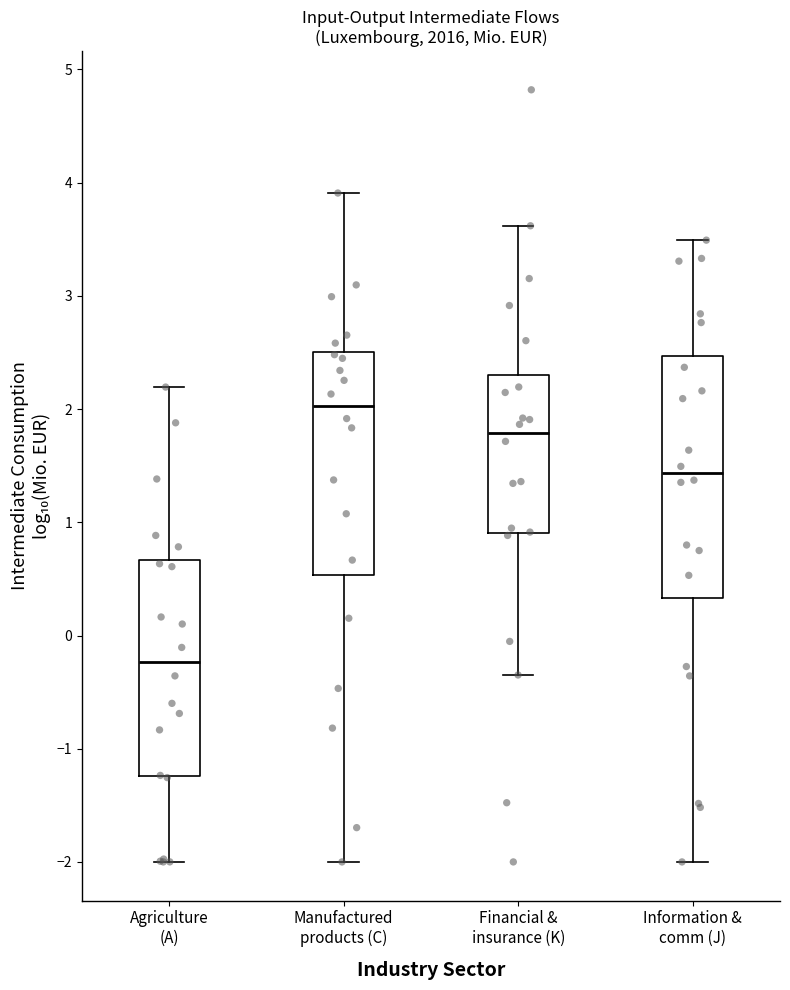

Where does the lower whisker of the box for Information & comm (J) end on the y-axis? The values are not printed on the chart, so give them approximately, as read against the axis.

-2.0